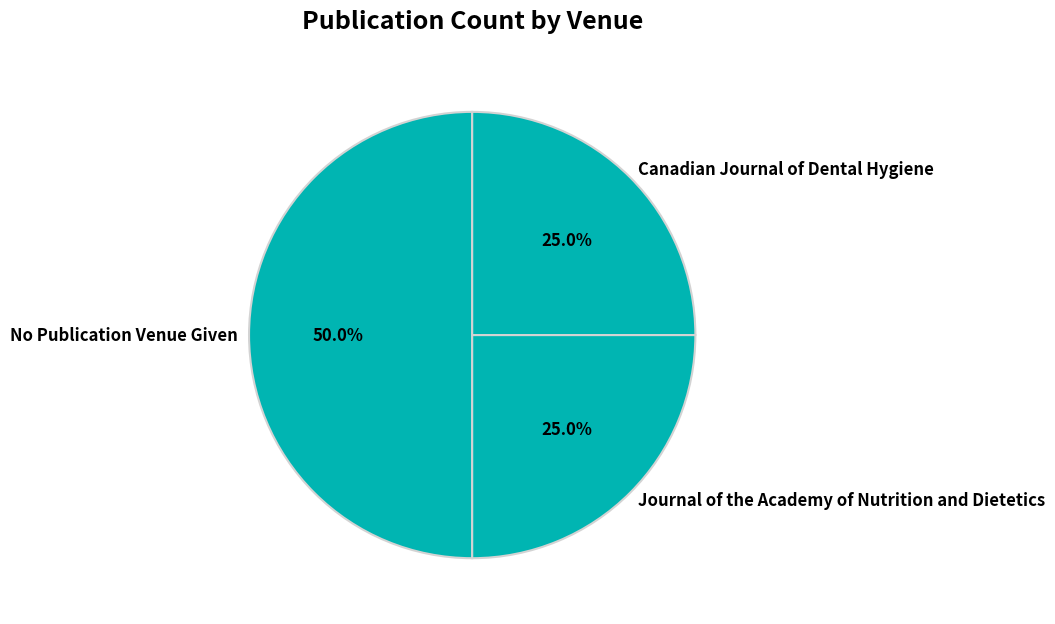

Count the number of slices in the pie.

3